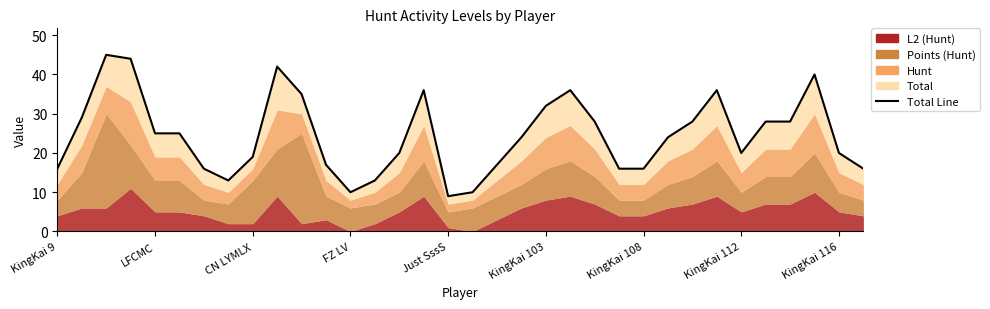

What is the label of the 3rd point from the right?

31